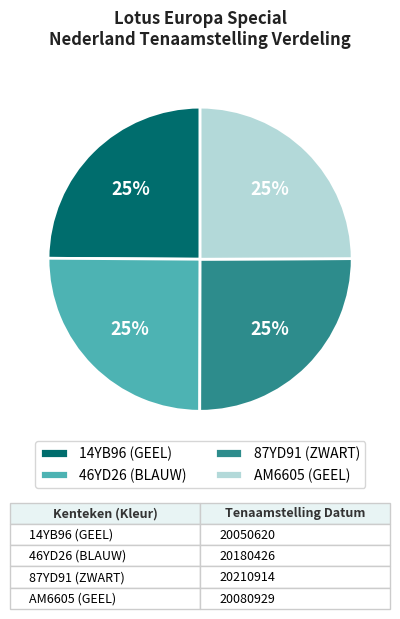

Is it true that 87YD91 (ZWART) is 12% of the pie?

False